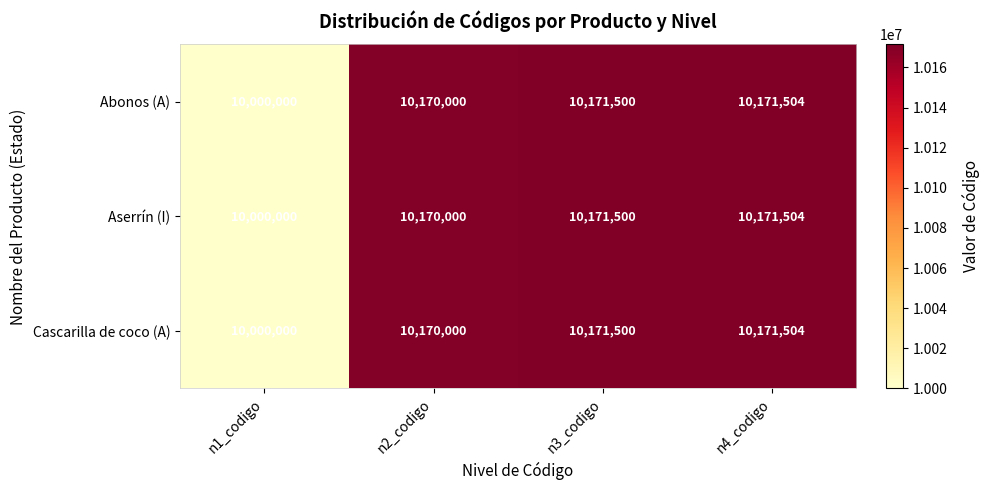

Which category has the highest value in the Aserrín (I) series?

n4_codigo